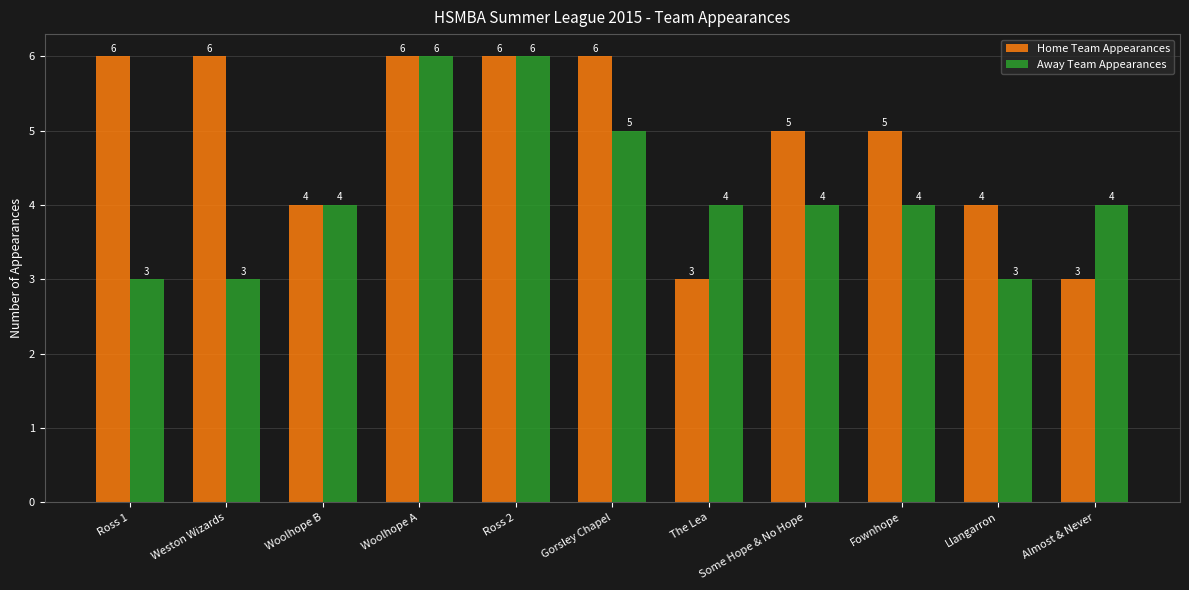

Which series has the largest total across all categories?

Home Team Appearances